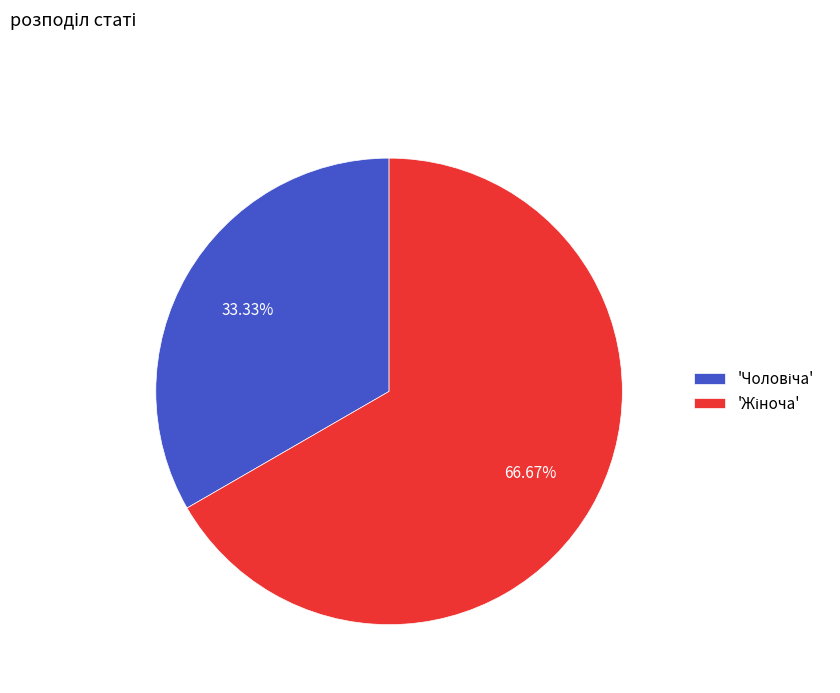

To the nearest percent, what is the average slice percentage?

50%